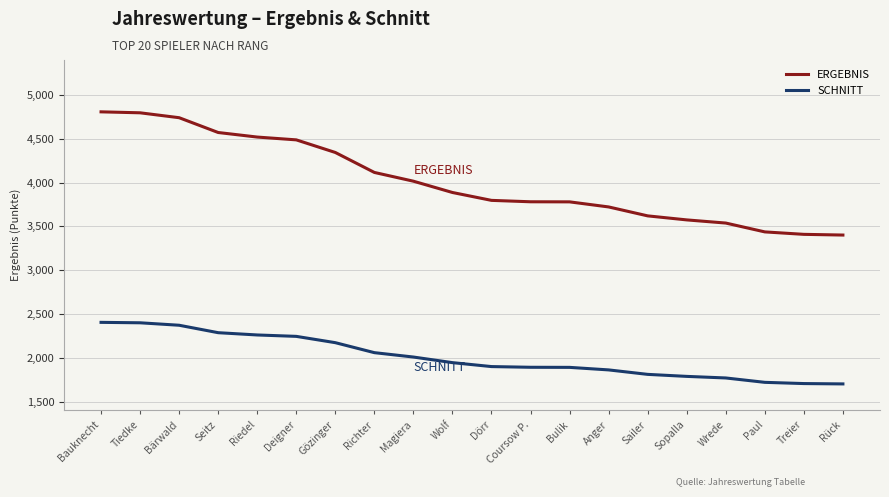

What is the average value of the ERGEBNIS series?

4017